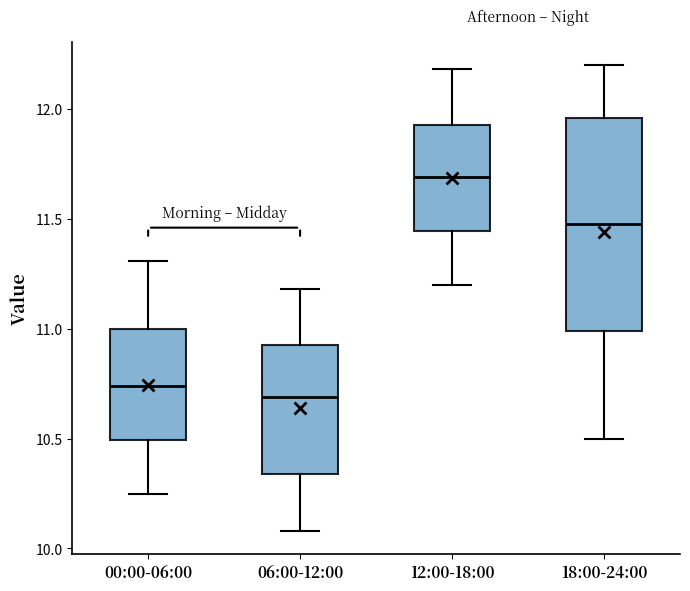

Where does the median line of the box for 12:00-18:00 sit on the y-axis? The values are not printed on the chart, so give them approximately, as read against the axis.

11.70